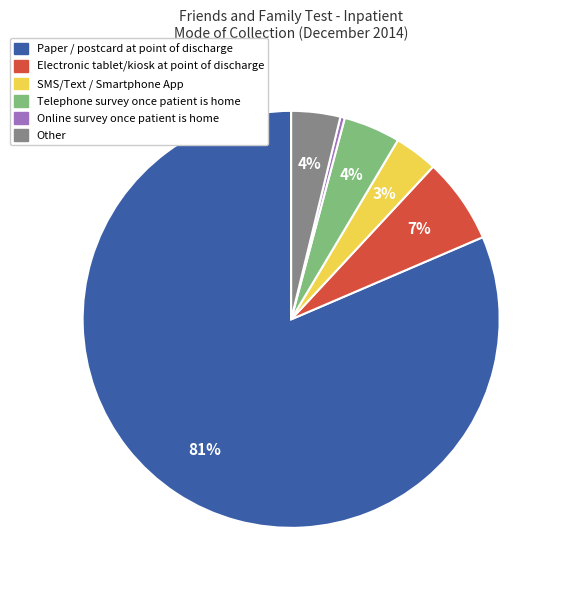

Is there a majority slice in this chart?

Yes